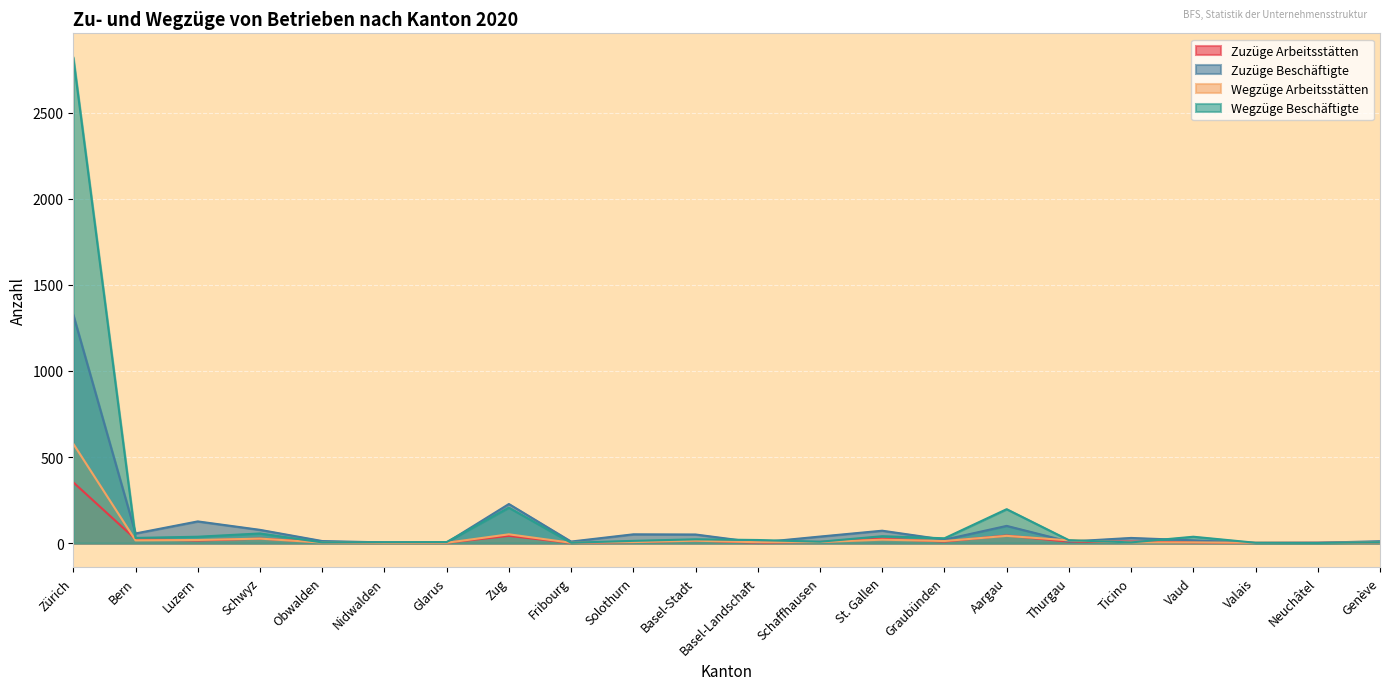

True or false: Wegzüge Arbeitsstätten and Wegzüge Beschäftigte intersect in this chart.

False